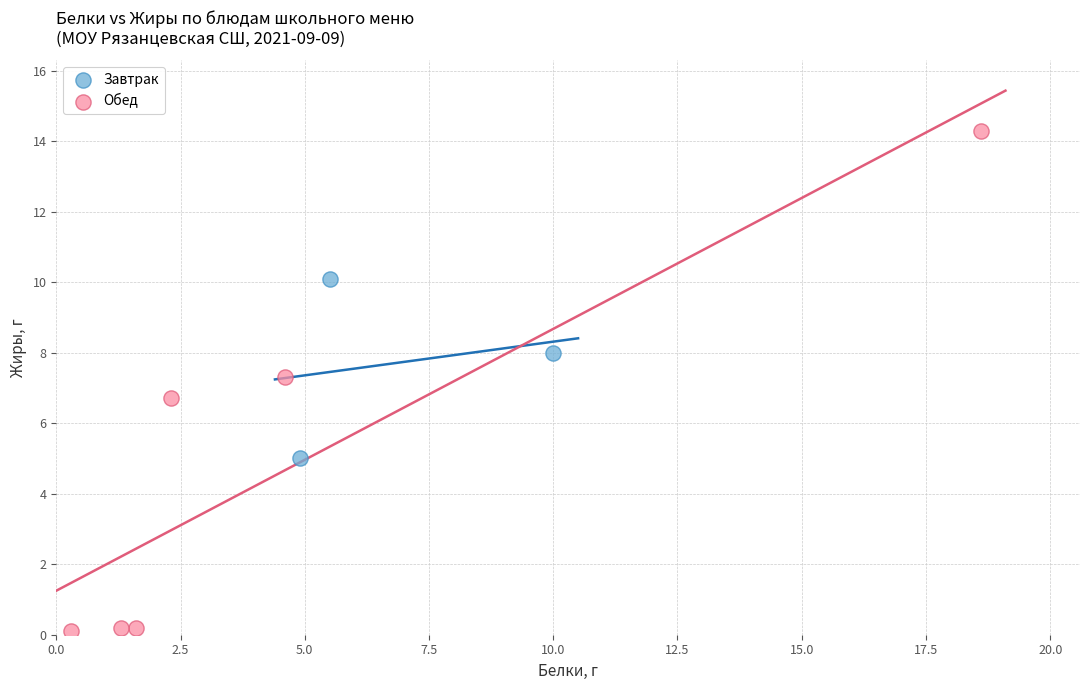

Which series has the largest Y range (max minus min)?

Обед